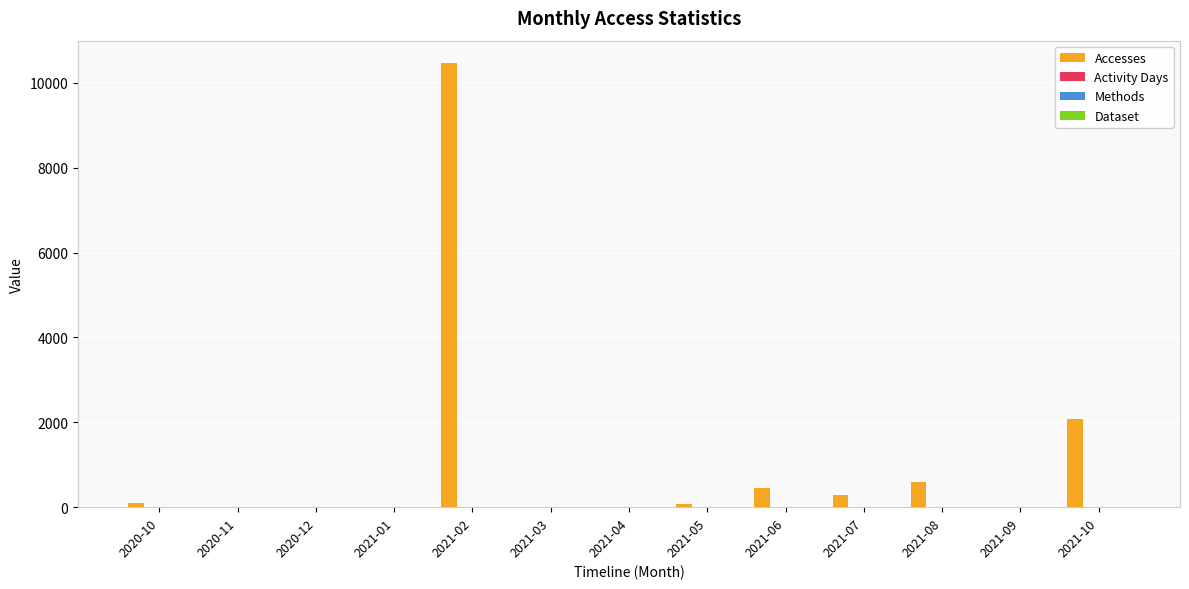

At which category is the sum across all series the highest?

2021-02